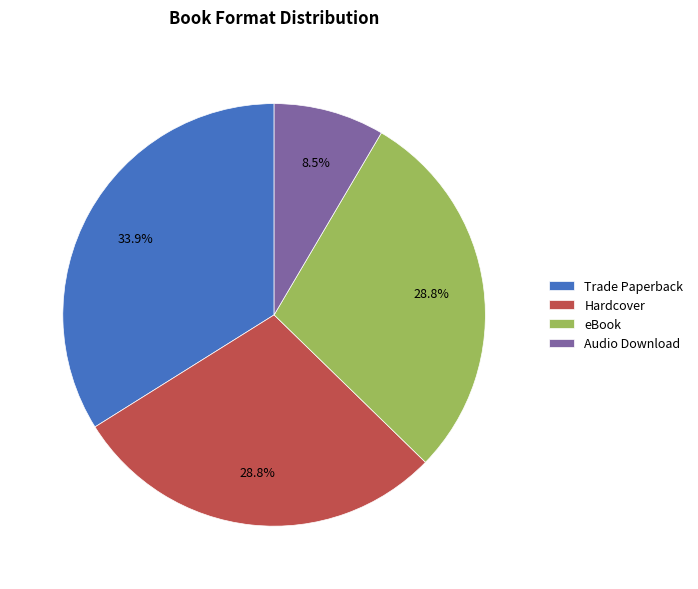

How many segments does this pie chart have?

4